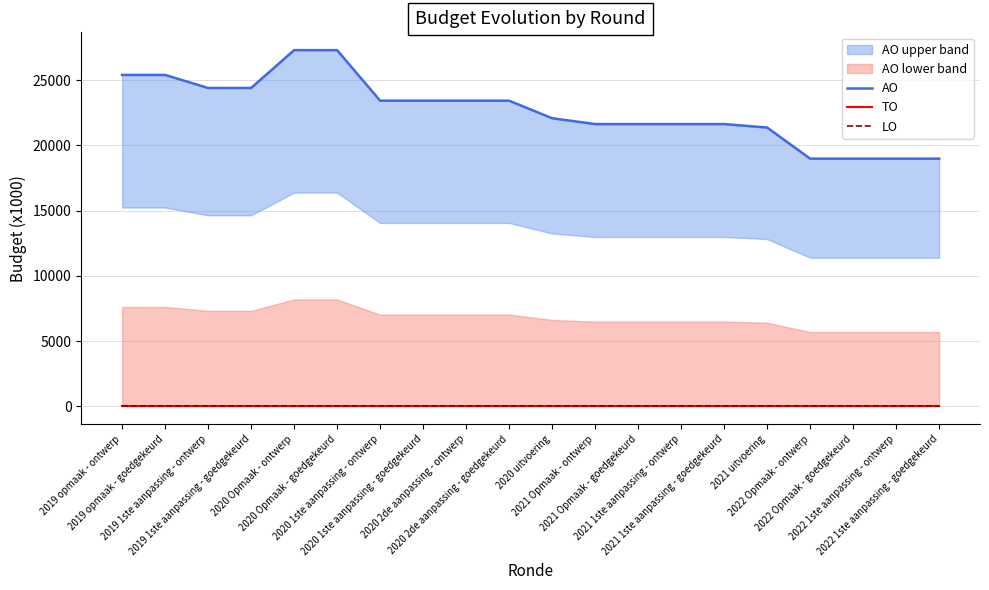

True or false: LO and AO cross at least once.

False